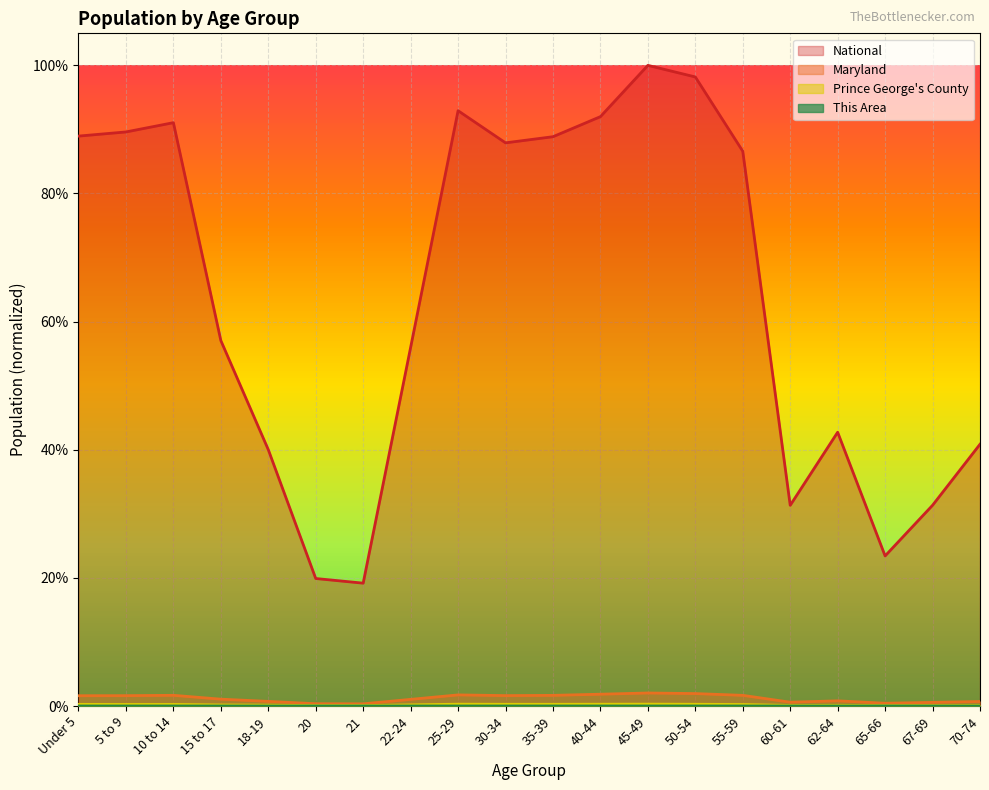

The value of Maryland at 20 is 0.0. True or false?

False